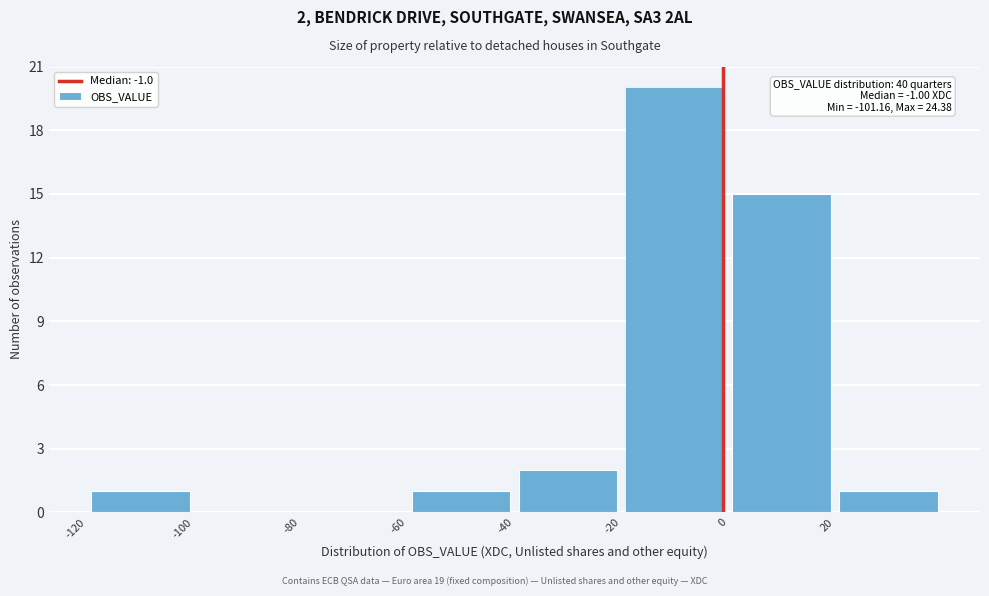

Which range on the x-axis has the tallest bar?

-20 to 0